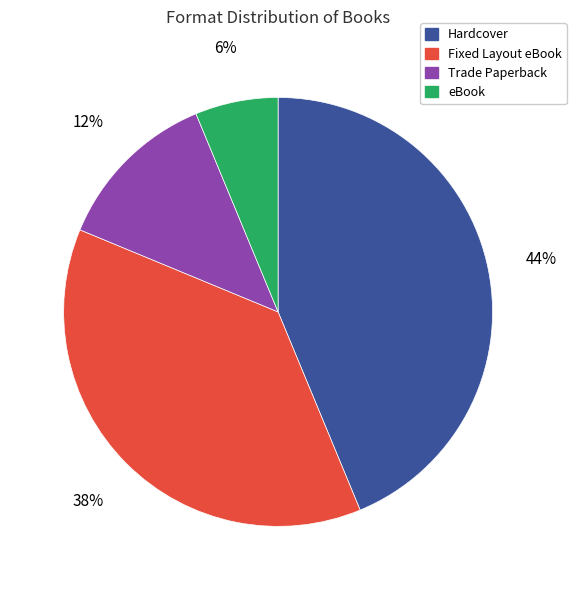

What percentage is the eBook slice, to the nearest percent?

6%